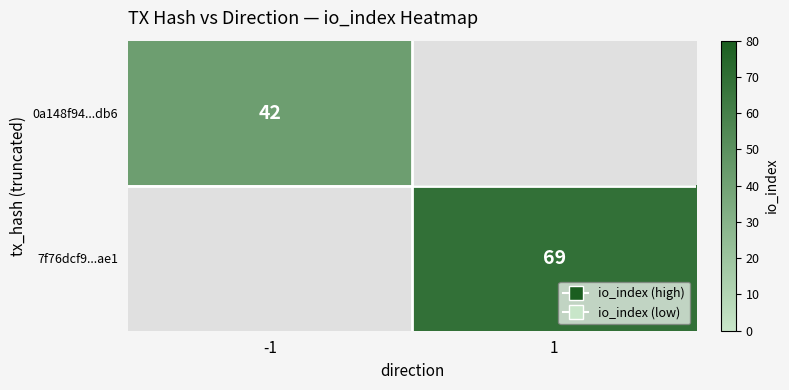

The value of 7f76dcf9...ae1 at 1 is 115. True or false?

False